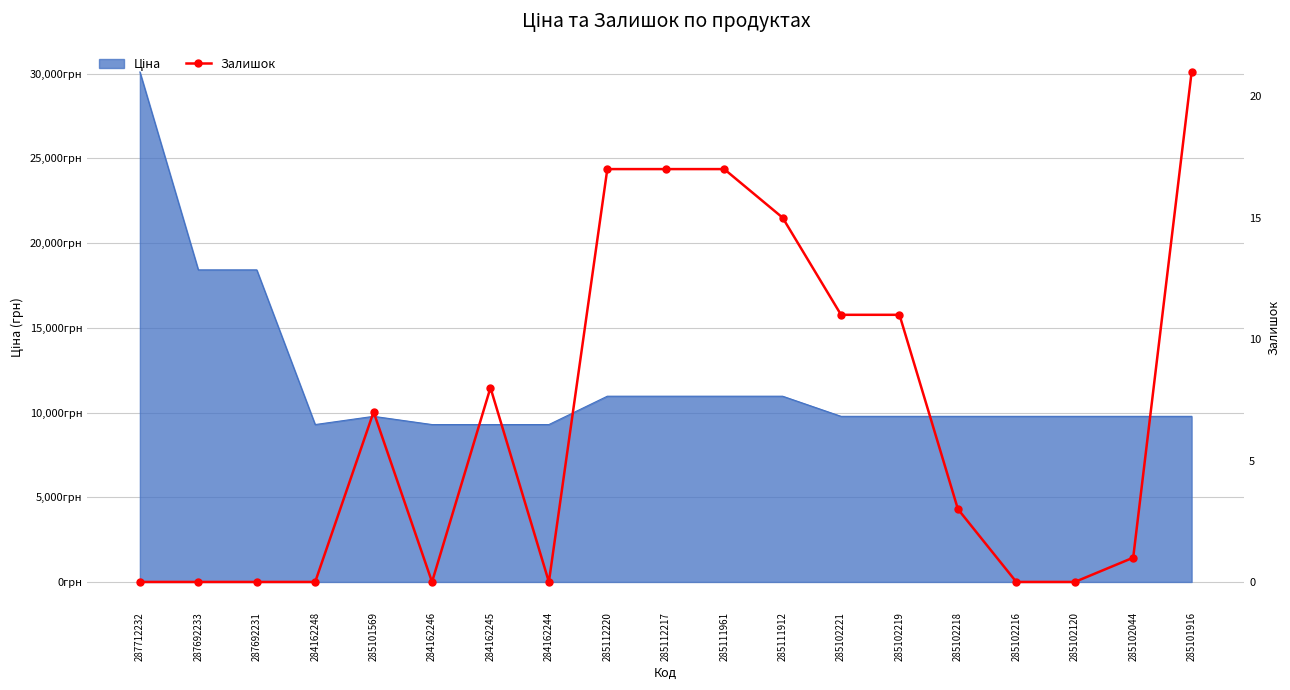

True or false: the data has more than 1 interior local peaks.

True